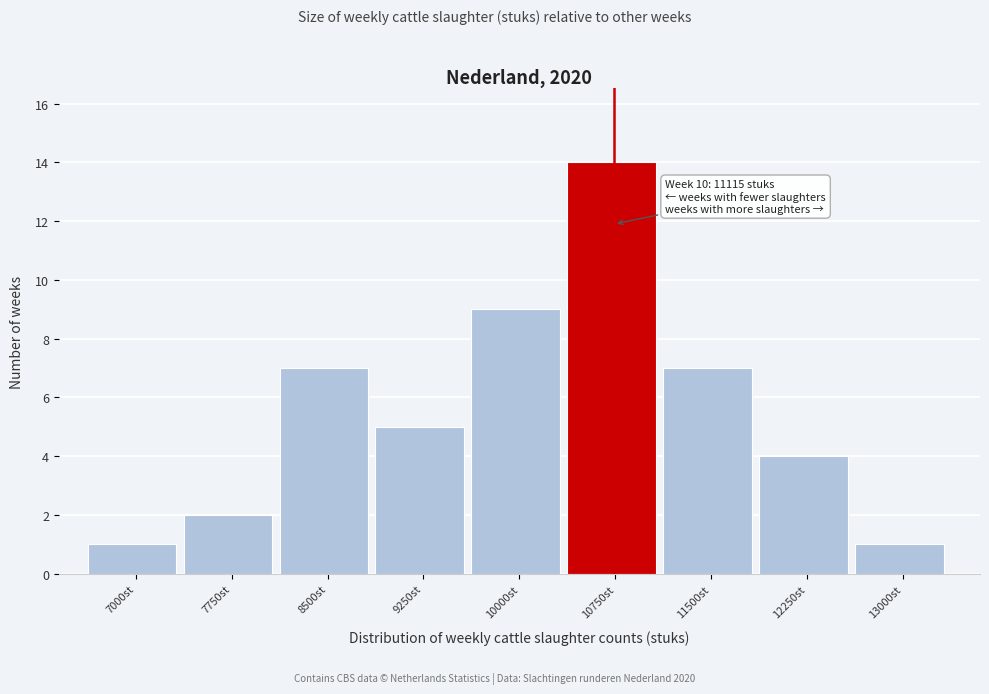

Reading left to right, transcribe all the data shown in this chart.

7000st=1	7750st=2	8500st=7	9250st=5	10000st=9	10750st=14	11500st=7	12250st=4	13000st=1